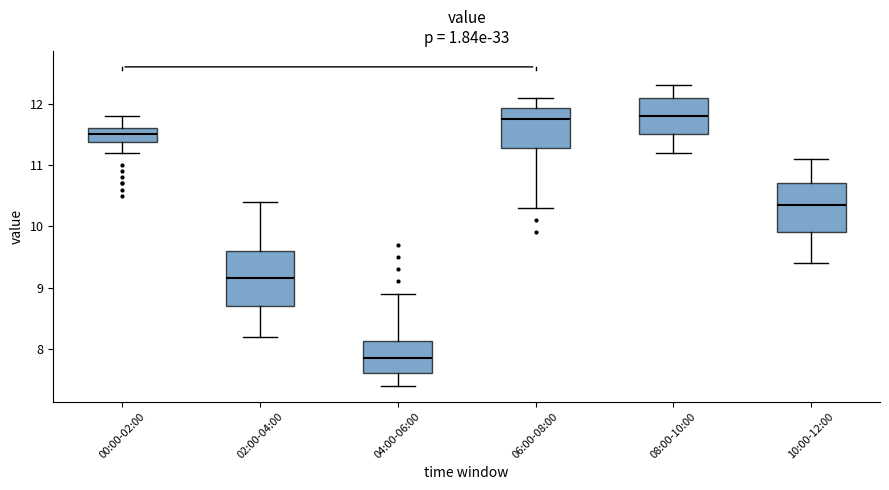

Which box is the tallest, from its lower edge to its upper edge?

02:00-04:00